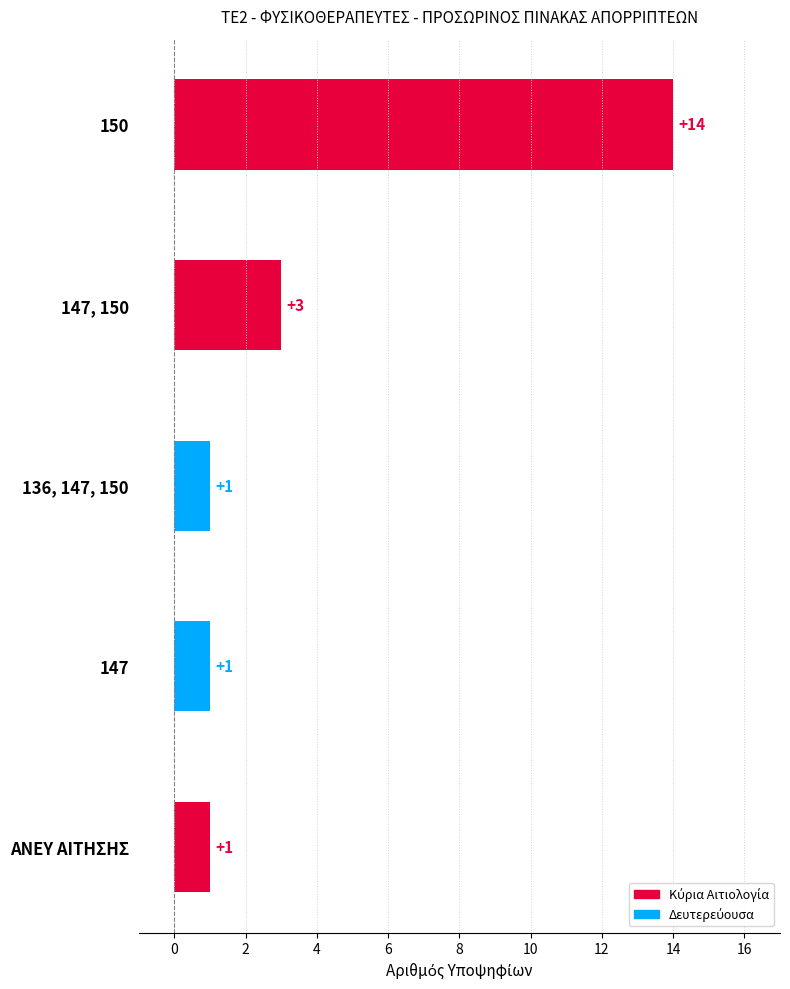

What is the sum of all values?

20